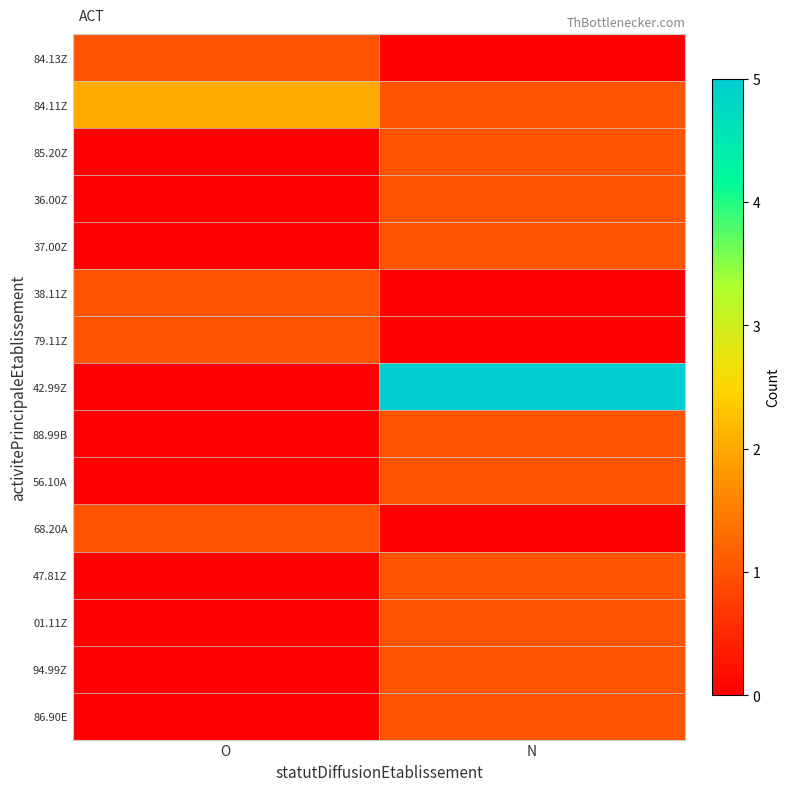

Rank the series by their maximum value, from lowest to highest.

84.13Z, 85.20Z, 36.00Z, 37.00Z, 38.11Z, 79.11Z, 88.99B, 56.10A, 68.20A, 47.81Z, 01.11Z, 94.99Z, 86.90E, 84.11Z, 42.99Z